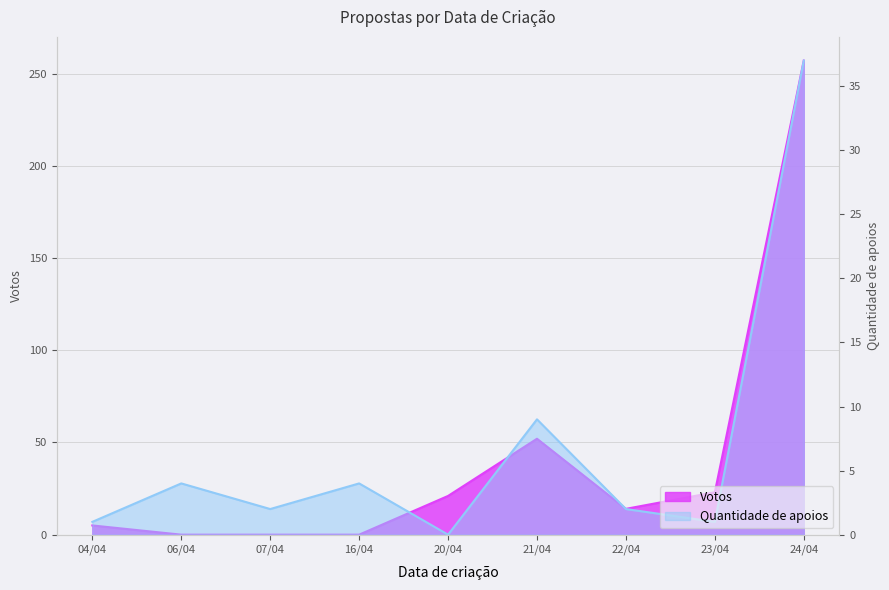

At 21/04, list the series in order from largest to smallest.

Votos, Quantidade de apoios